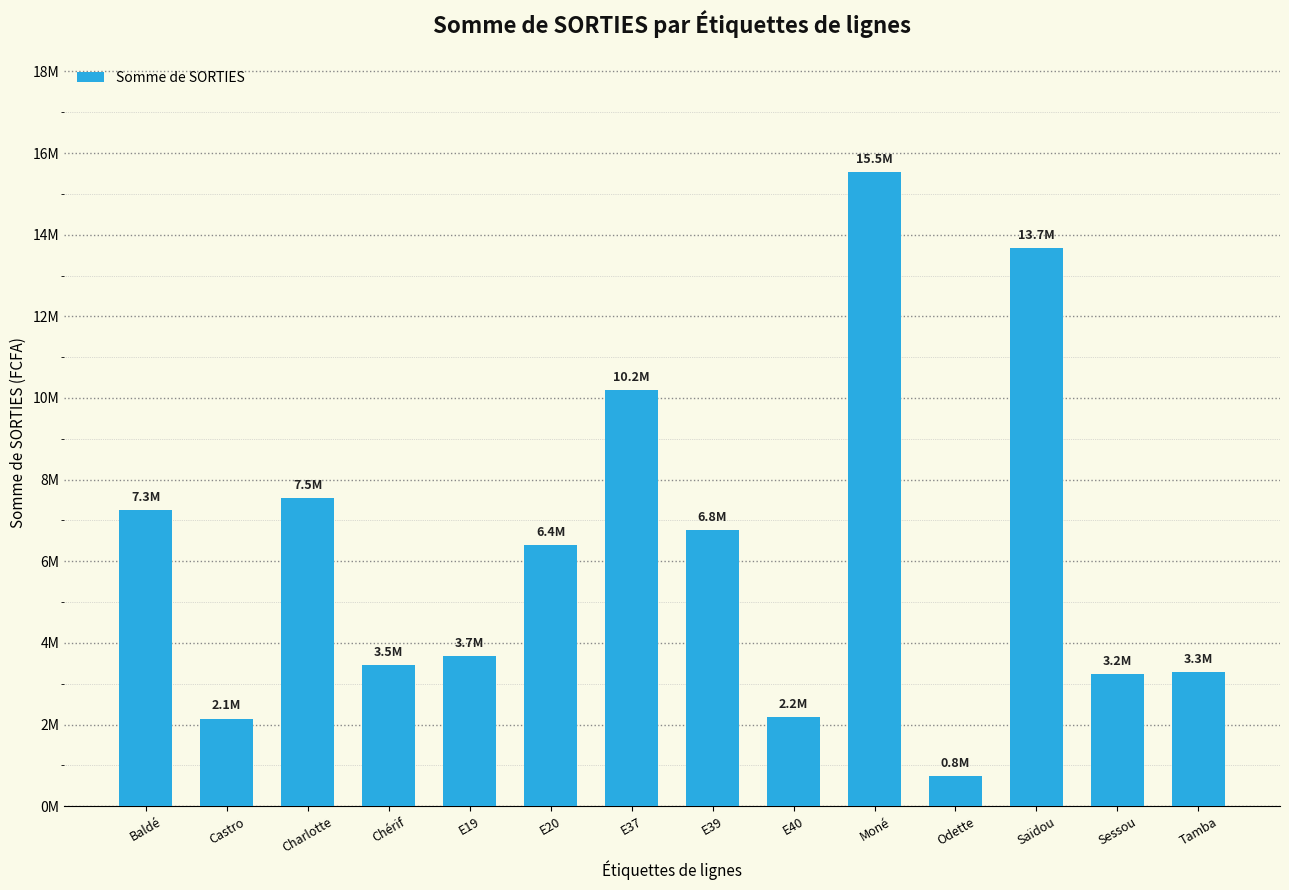

Which label corresponds to the smallest value in the chart?

Odette